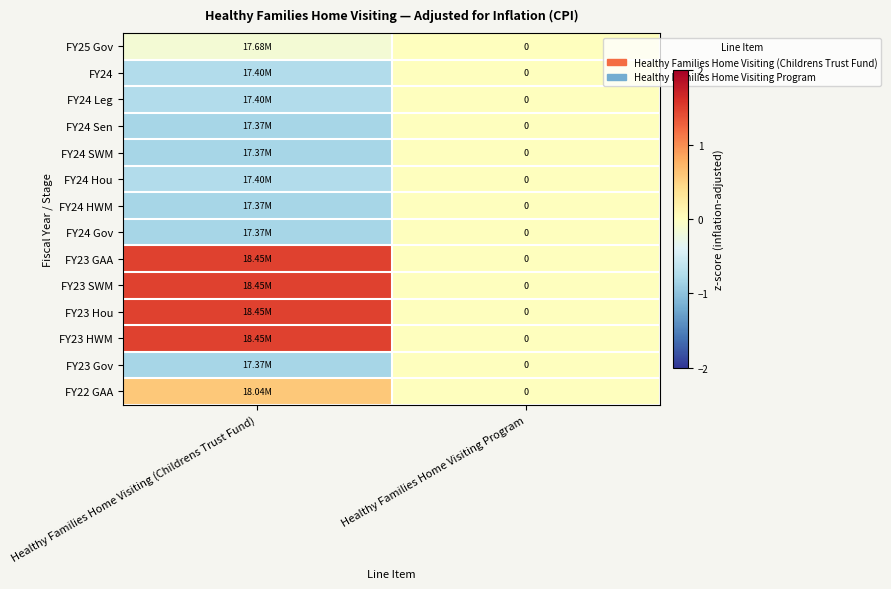

How many categories are shown in the chart?

2